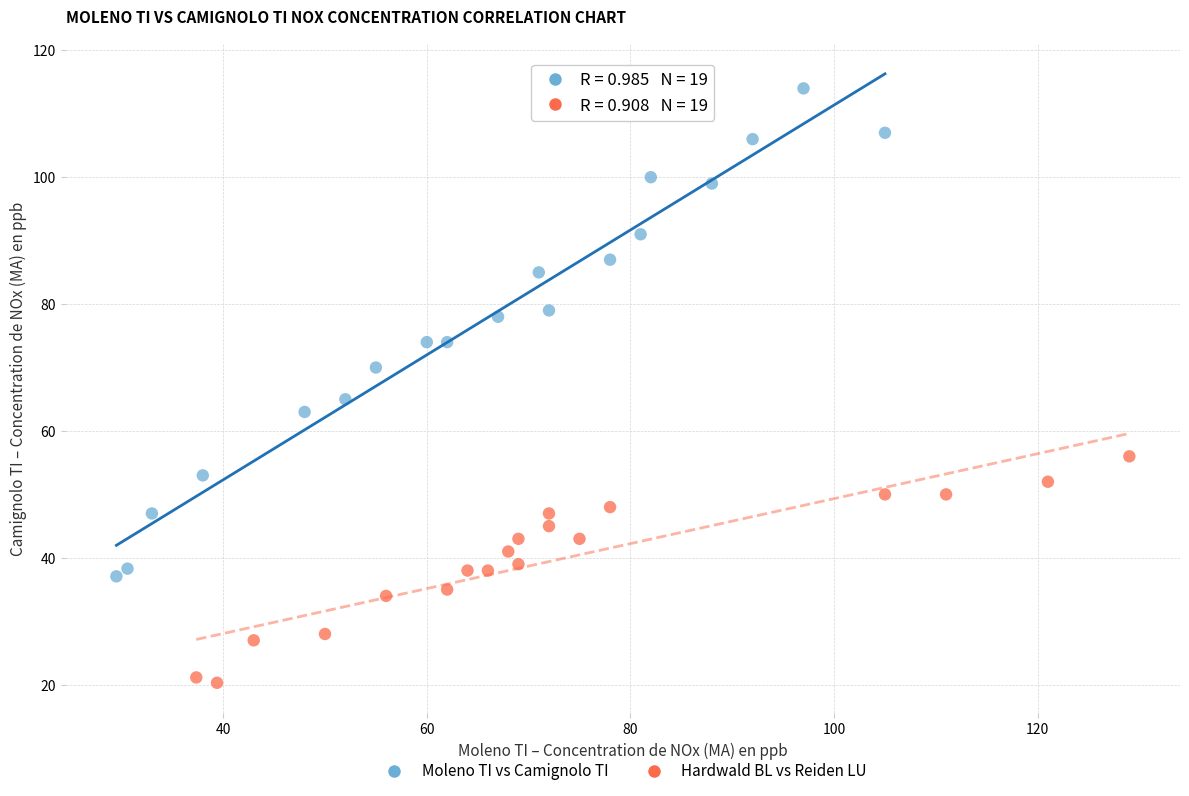

Which series has the largest Y range (max minus min)?

Moleno TI vs Camignolo TI